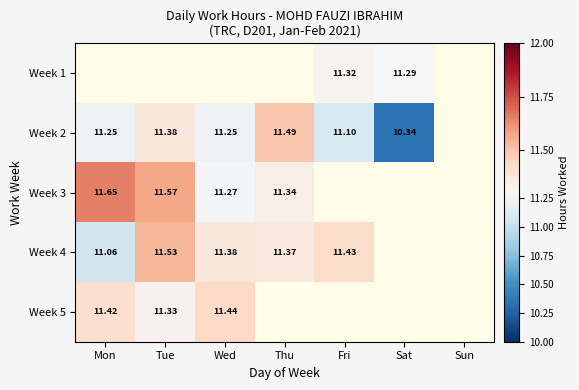

How many values in the Week 3 series exceed 11?

4